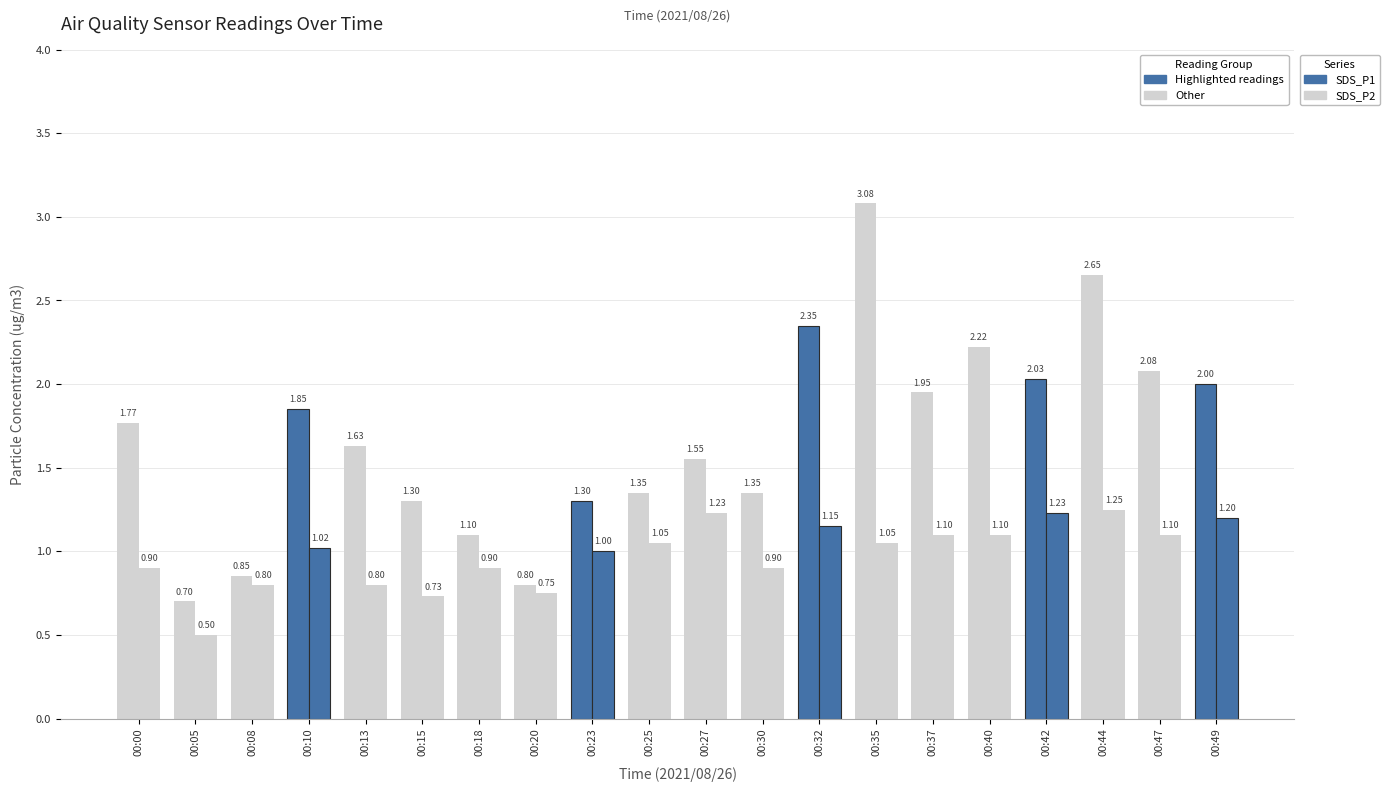

Which series has the largest total across all categories?

SDS_P1